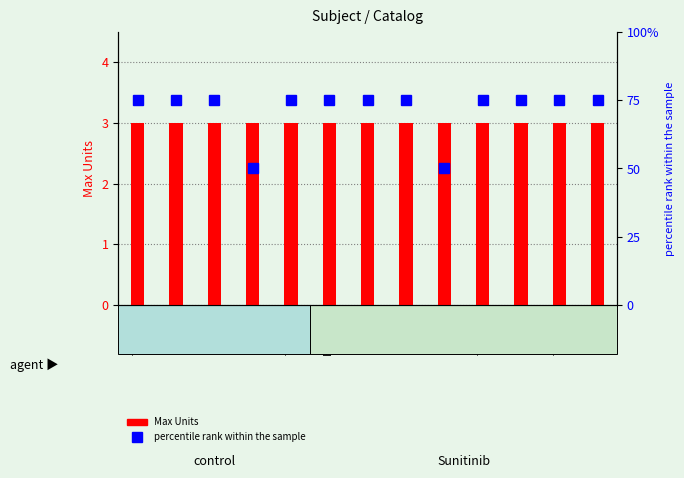

Which series has the largest total across all categories?

percentile rank within the sample